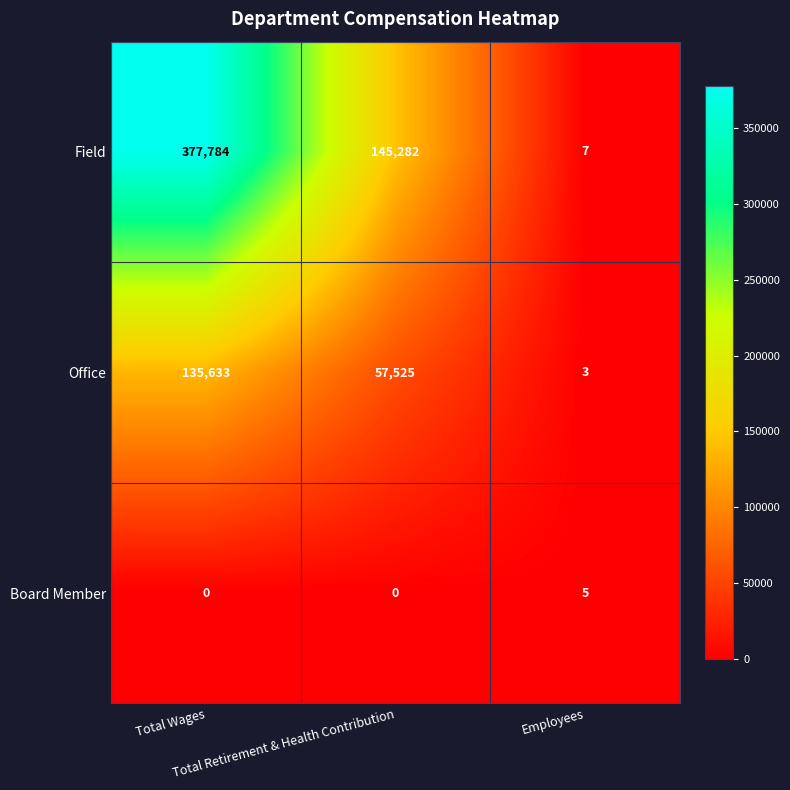

Count the Board Member values in the range 0 to 5.

3